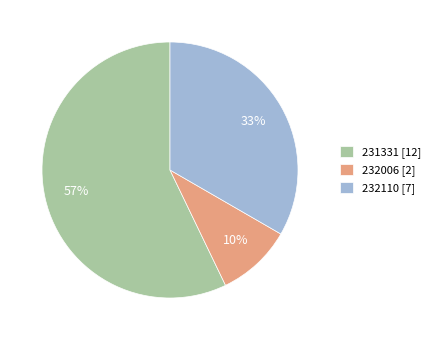

Rank the categories by value from lowest to highest.

232006, 232110, 231331